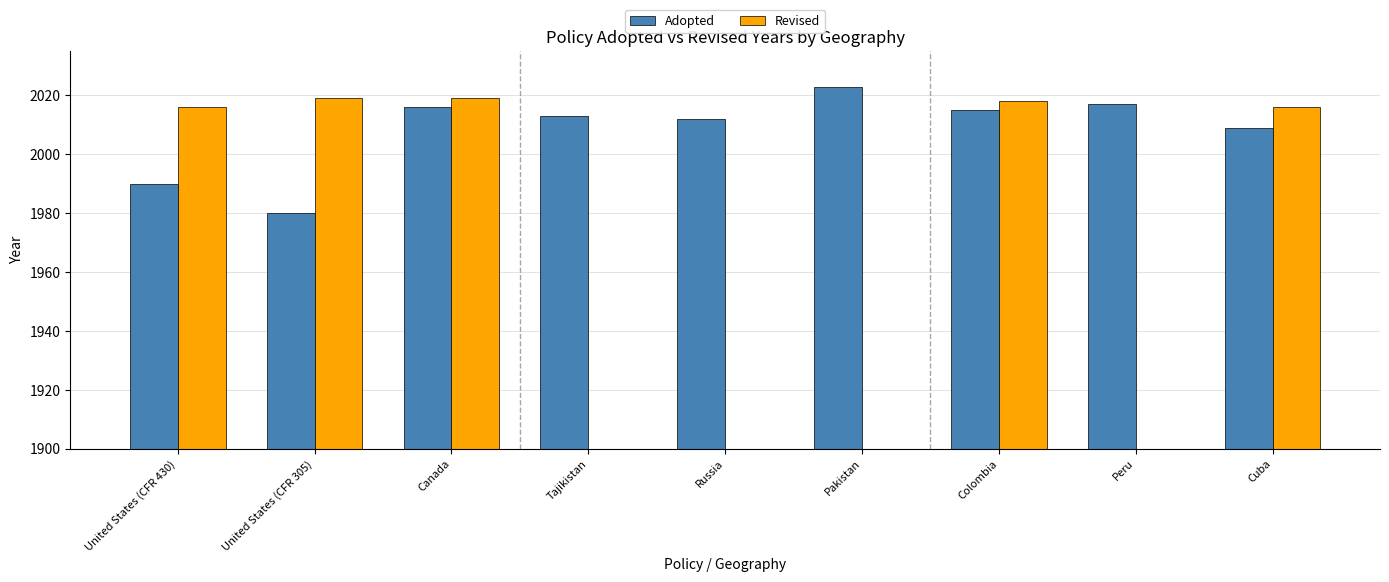

Where is the data nearest to the value 2001?

Cuba